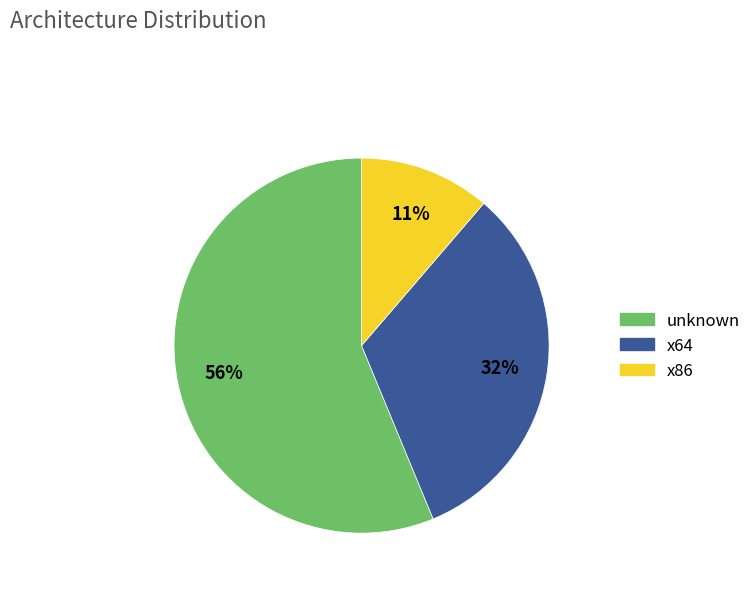

How many slices are in this pie chart?

3